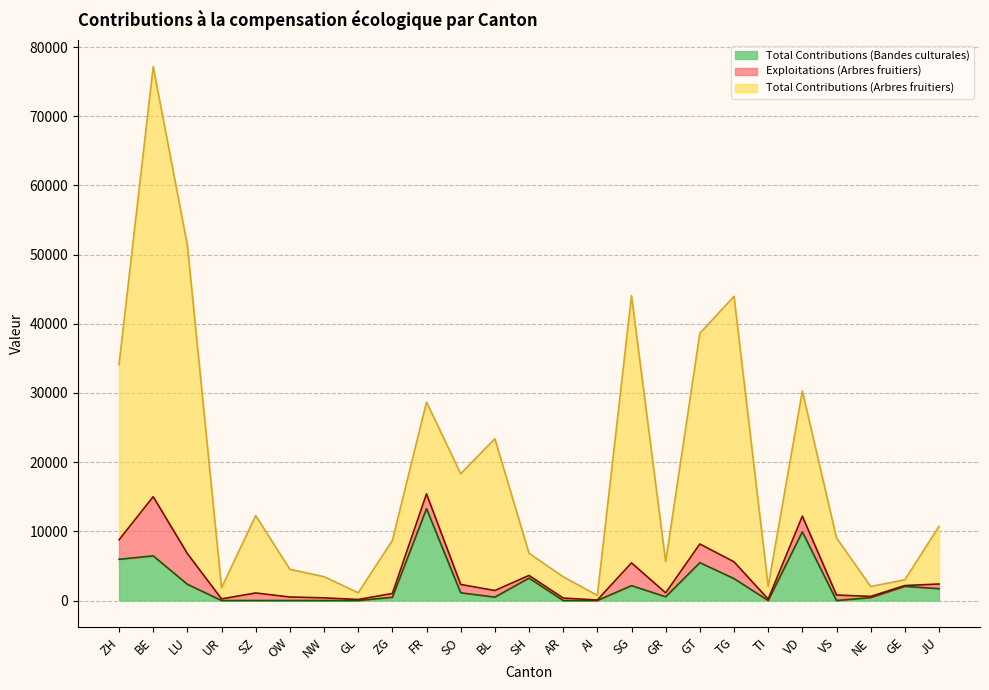

True or false: Total Contributions (Arbres fruitiers) and Total Contributions (Bandes culturales) intersect in this chart.

False